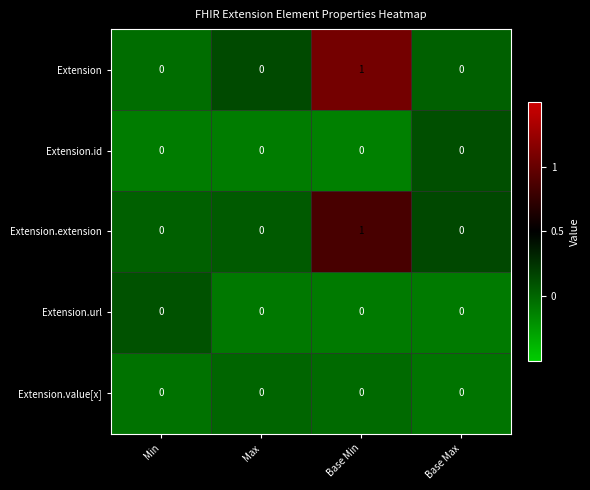

What is the total value across all series at Min?

0